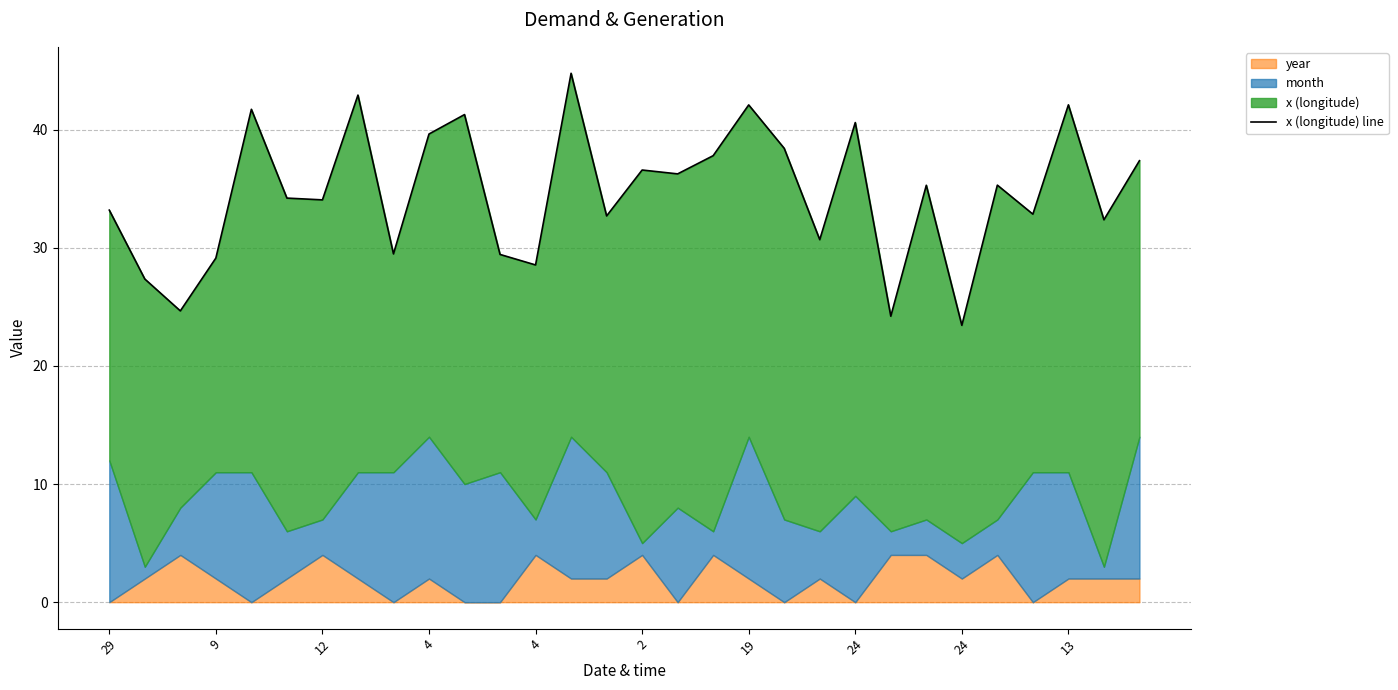

List the labels in order of value, smallest first.

24, 22, 12, 9, 12, 4, 11, 24, 20, 28, 14, 26, 29, 19, 2, 23, 25, 16, 15, 29, 17, 19, 13, 21, 10, 4, 18, 27, 24, 13